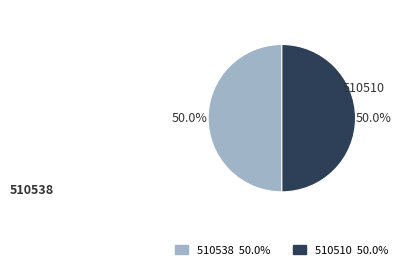

What is the ratio of the value at 510510 to the value at 510538?

1.0